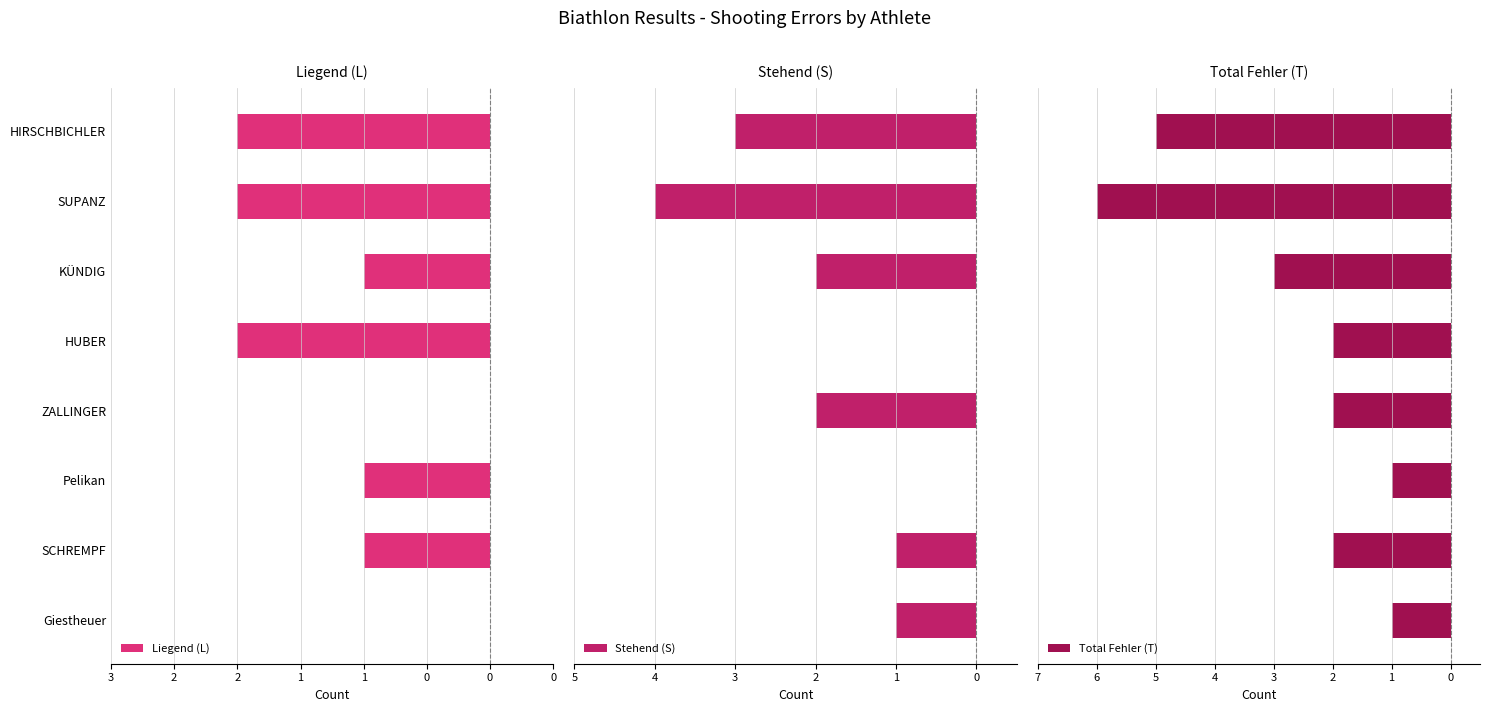

The Liegend (L) series shows -1 at 0. True or false?

False